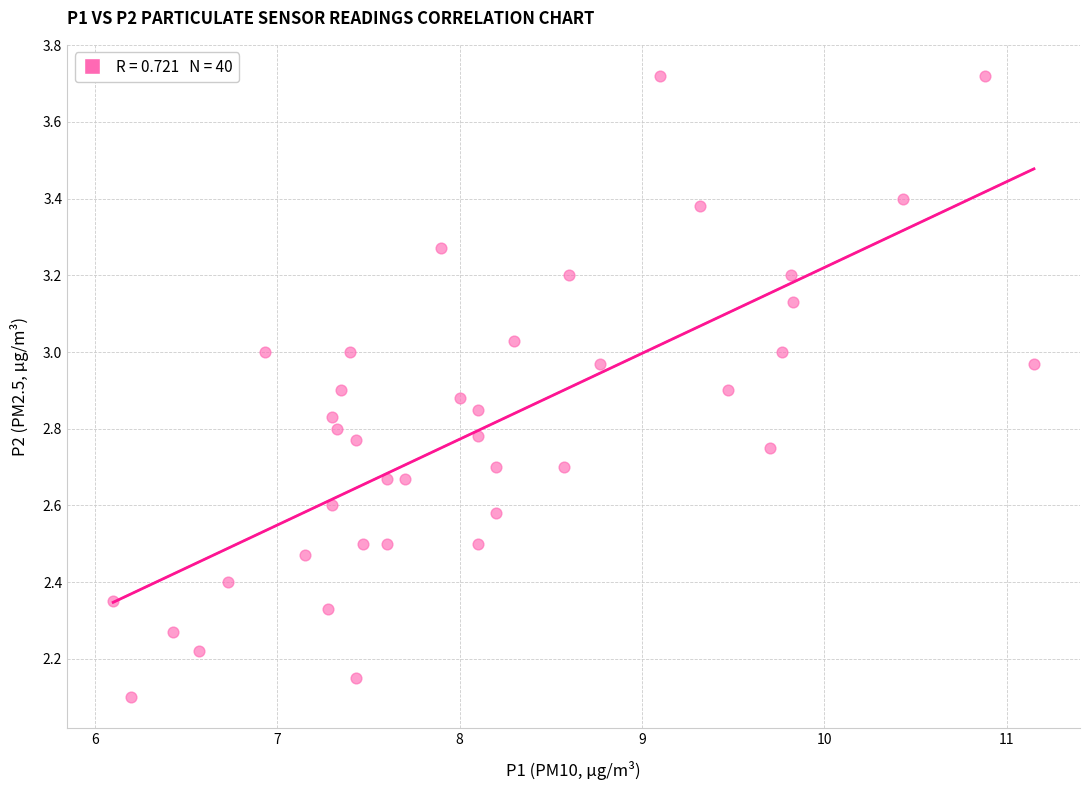

What is the range of Y values (max minus min)?

1.6